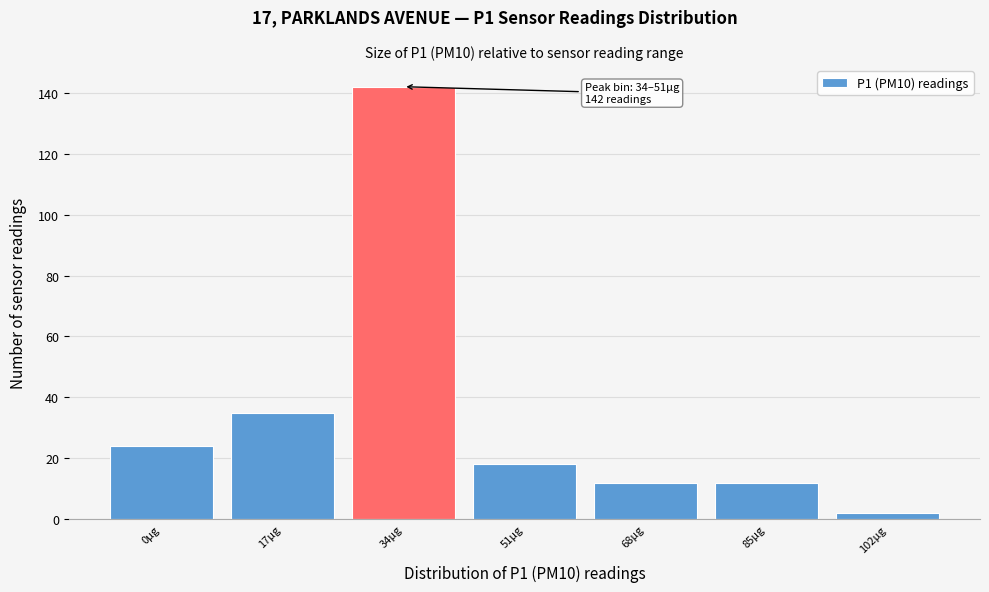

Reading left to right, what are all the values shown in this chart?

0µg=24	17µg=35	34µg=142	51µg=18	68µg=12	85µg=12	102µg=2